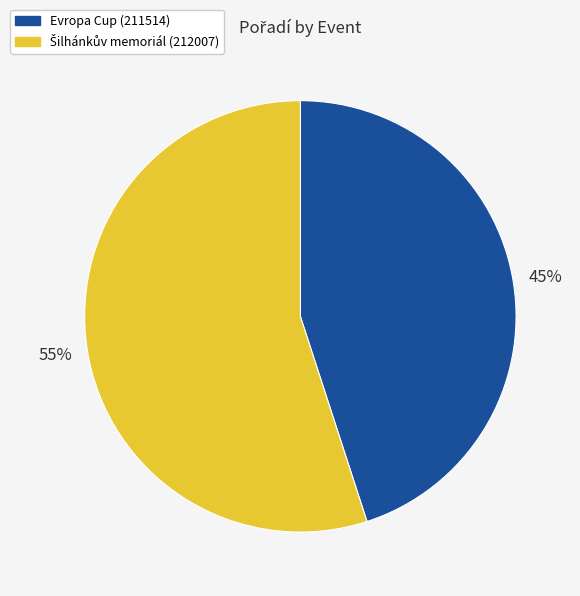

Which category has the smallest portion of the pie?

Evropa Cup (211514)